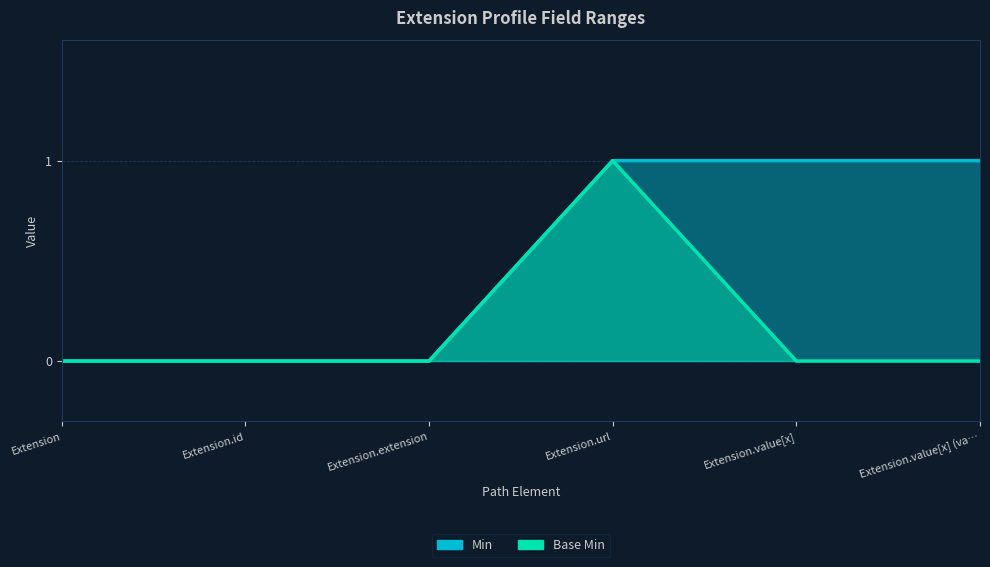

True or false: Base Min and Min cross at least once.

False